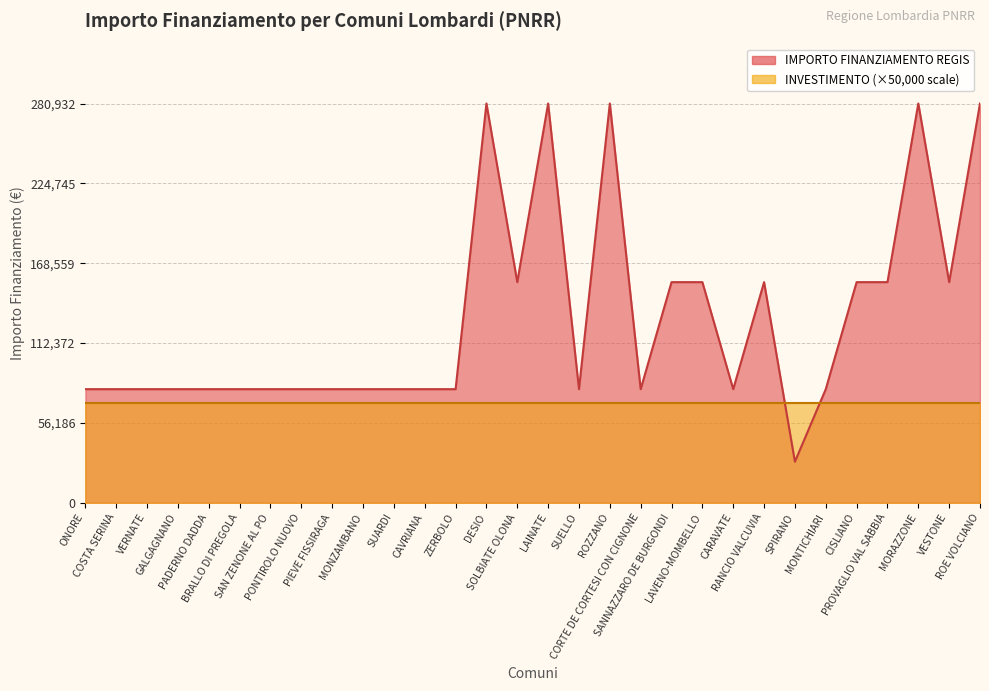

Reading right to left, transcribe all the data shown in this chart.

ROE VOLCIANO=280932	VESTONE=155234	MORAZZONE=280932	PROVAGLIO VAL SABBIA=155234	CISLIANO=155234	MONTICHIARI=79922	SPIRANO=28902	RANCIO VALCUVIA=155234	CARAVATE=79922	LAVENO-MOMBELLO=155234	SANNAZZARO DE BURGONDI=155234	CORTE DE CORTESI CON CIGNONE=79922	ROZZANO=280932	SUELLO=79922	LAINATE=280932	SOLBIATE OLONA=155234	DESIO=280932	ZERBOLO=79922	CAVRIANA=79922	SUARDI=79922	MONZAMBANO=79922	PIEVE FISSIRAGA=79922	PONTIROLO NUOVO=79922	SAN ZENONE AL PO=79922	BRALLO DI PREGOLA=79922	PADERNO DADDA=79922	GALGAGNANO=79922	VERNATE=79922	COSTA SERINA=79922	ONORE=79922